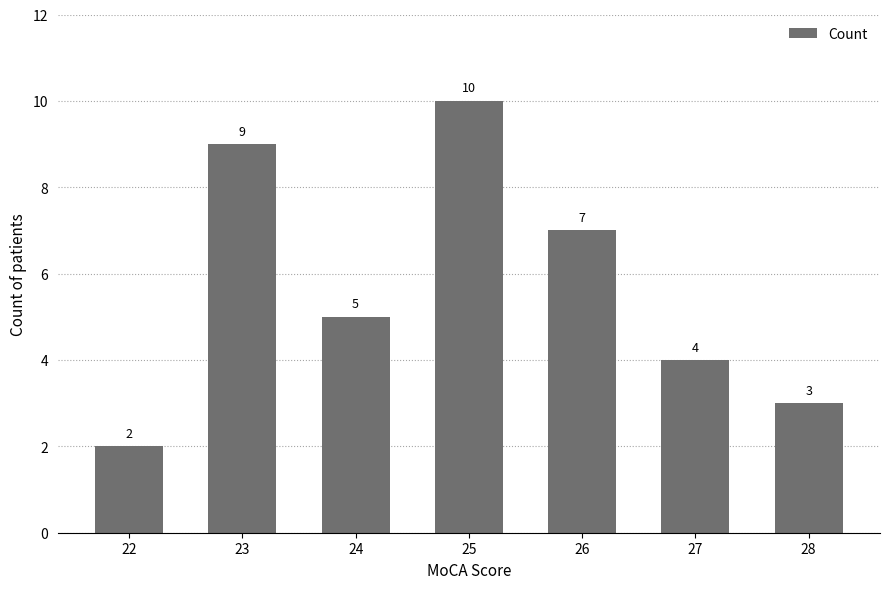

Which has a higher value, 24 or 25?

25